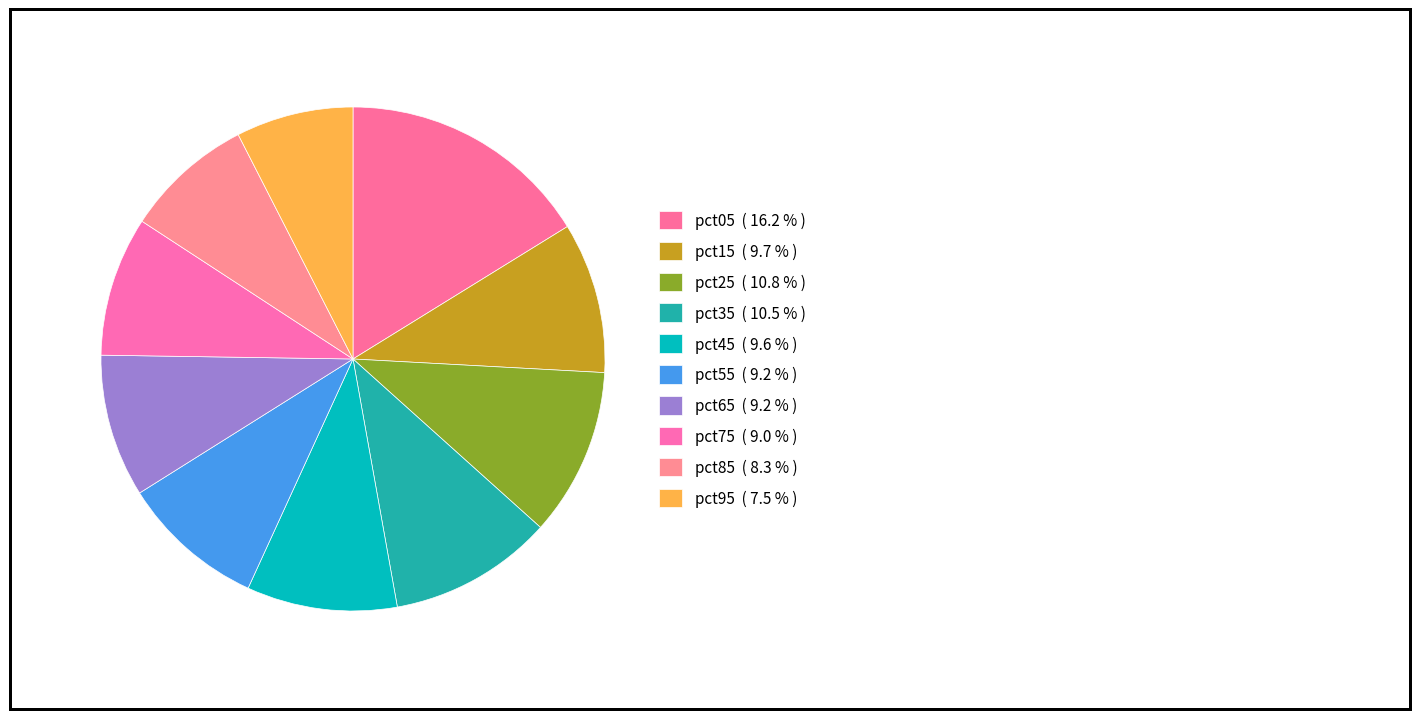

Count the number of slices in the pie.

10